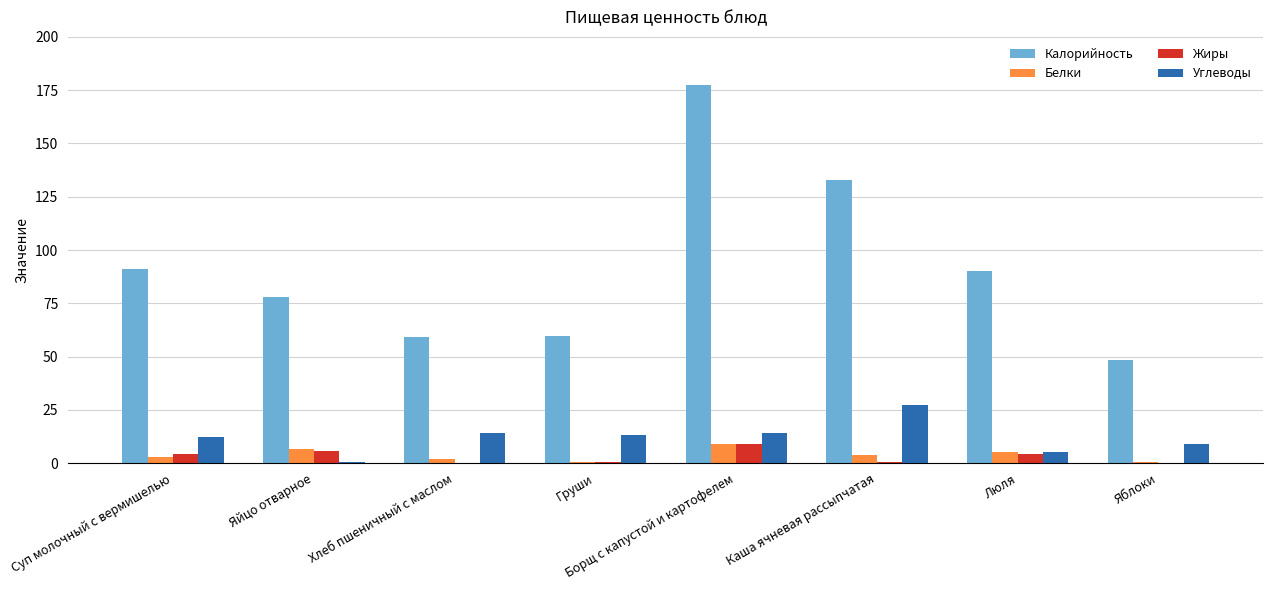

What is the average value of the Жиры series?

3.1